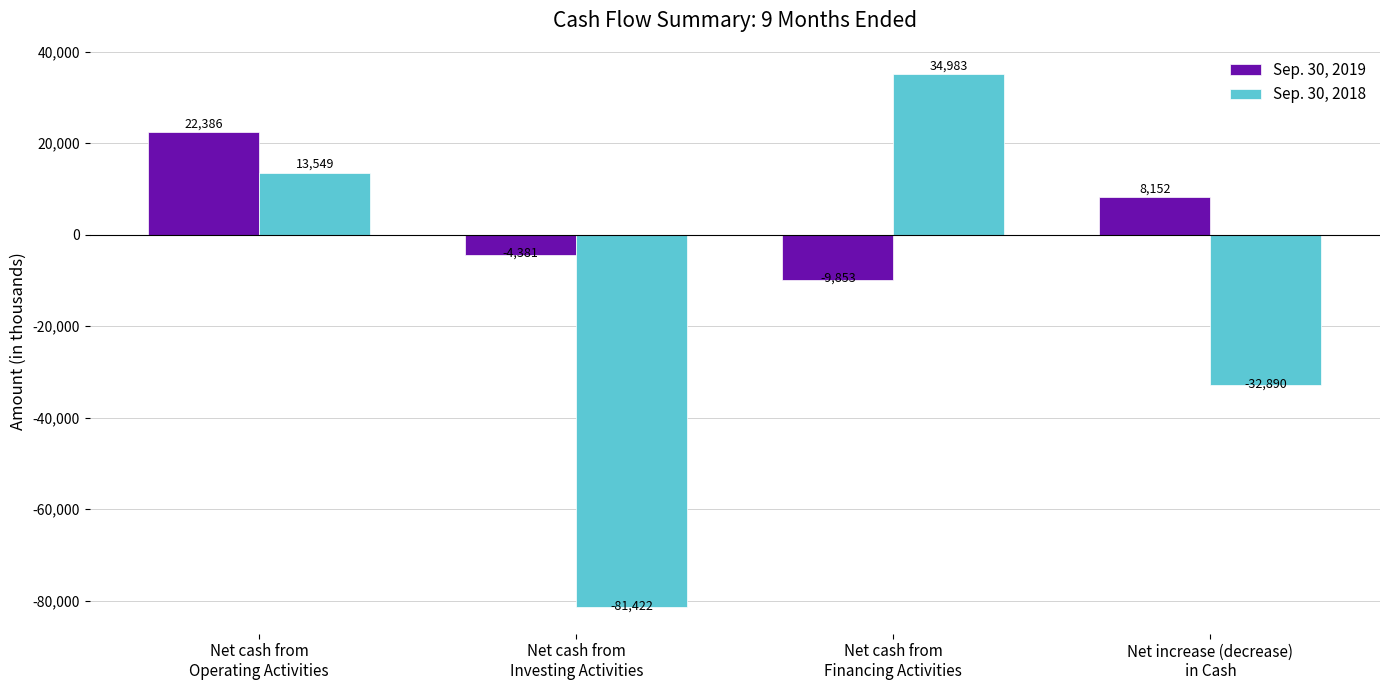

Is the value of Sep. 30, 2019 at Net cash from
Investing Activities greater than the value of Sep. 30, 2018 at Net cash from
Investing Activities?

Yes